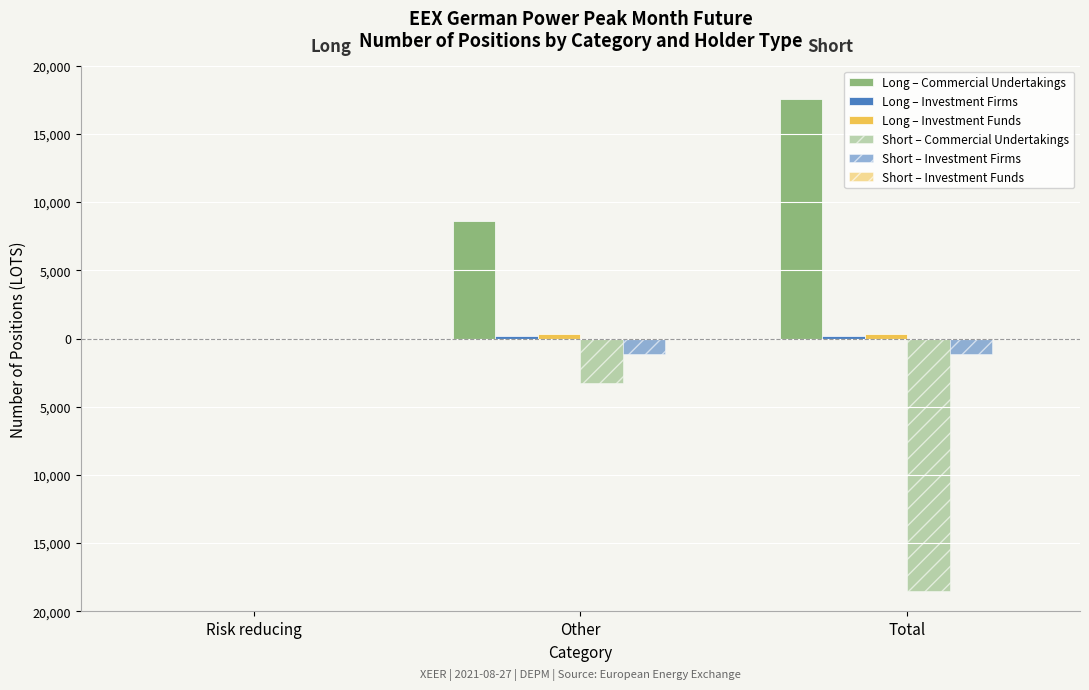

Are the bars horizontal?

No